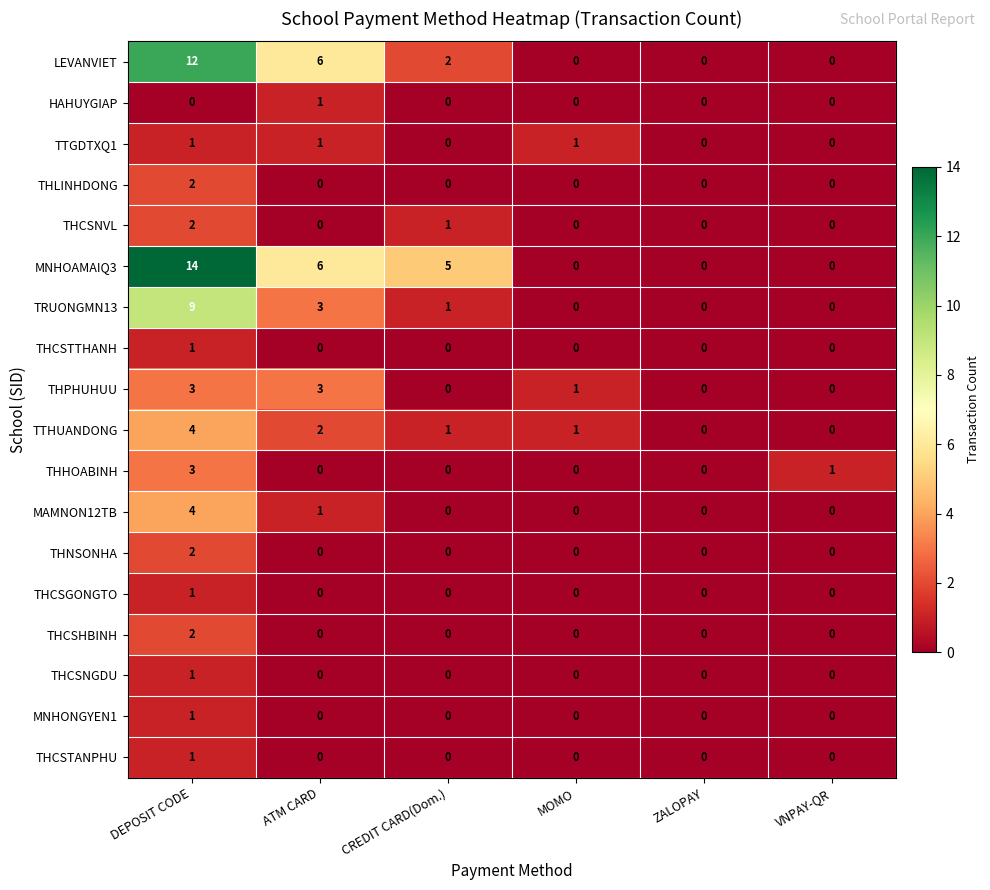

Which series changed the most between DEPOSIT CODE and MOMO?

MNHOAMAIQ3